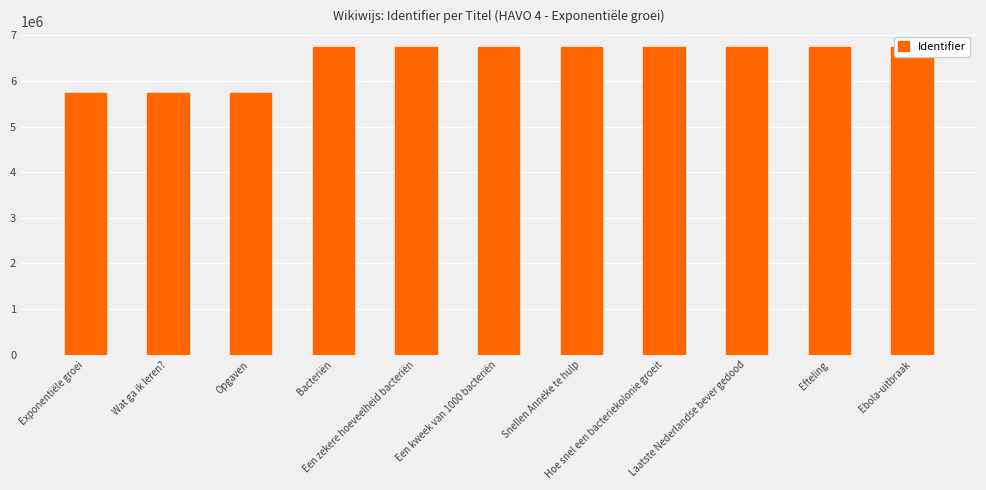

Reading right to left, list all the values displayed in this chart.

Ebola-uitbraak=6747518	Efteling=6747516	Laatste Nederlandse bever gedood=6747513	Hoe snel een bacteriekolonie groeit=6747509	Snellen Anneke te hulp=6747505	Een kweek van 1000 bacteriën=6747501	Een zekere hoeveelheid bacteriën=6747498	Bacteriën=6747495	Opgaven=5726834	Wat ga ik leren?=5726832	Exponentiële groei=5726831